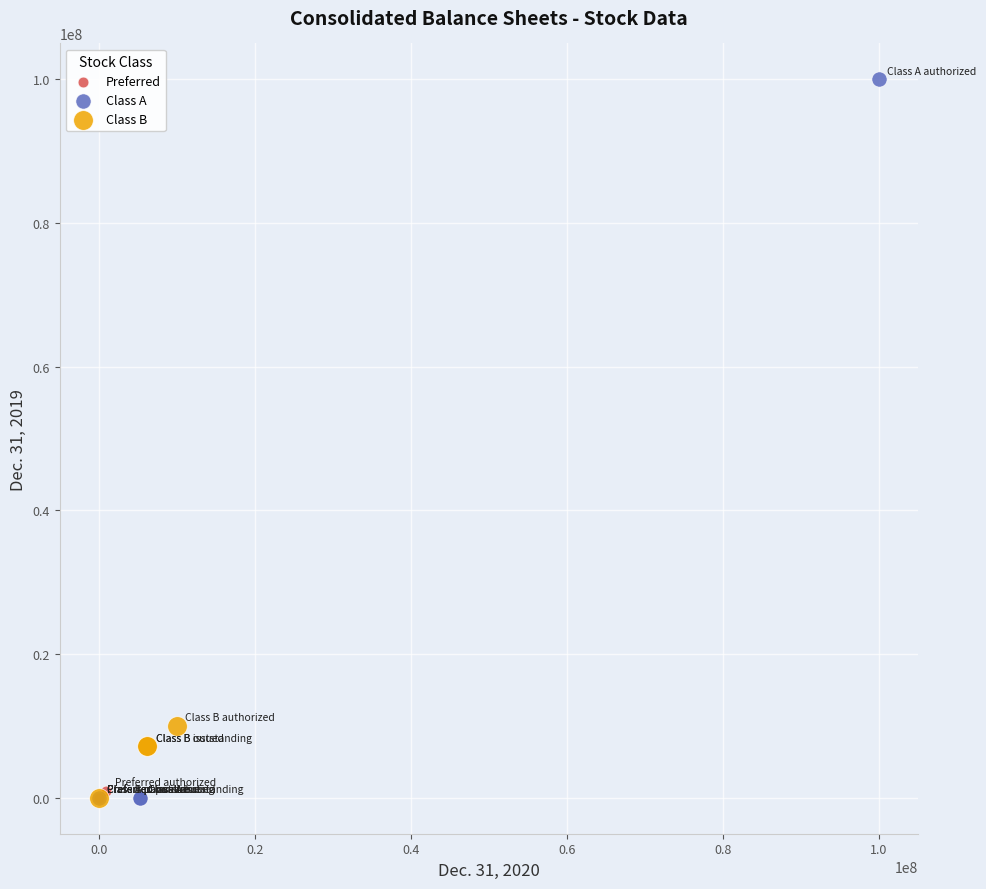

Which series has the widest spread of Y values?

Class A